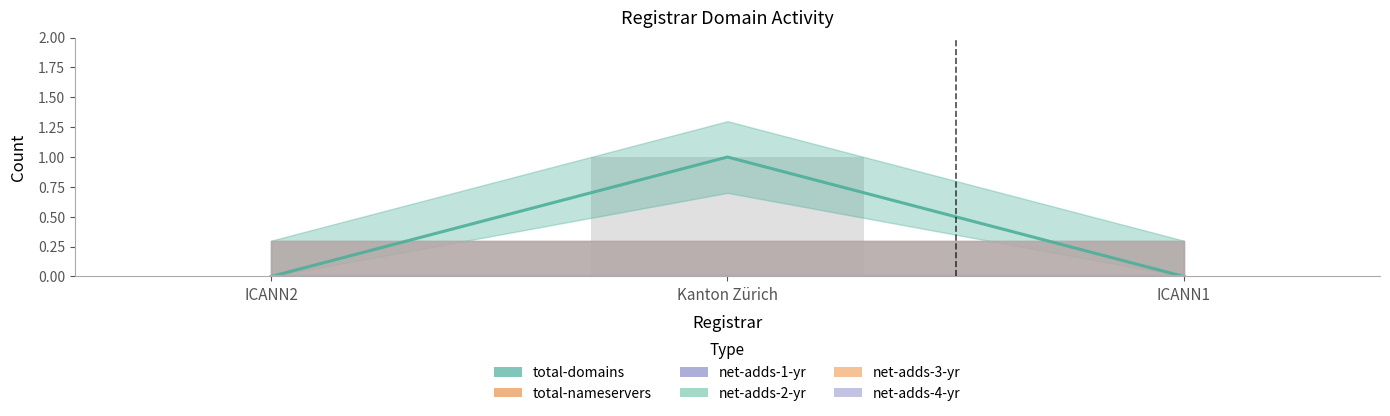

How many data points does each series have?

3